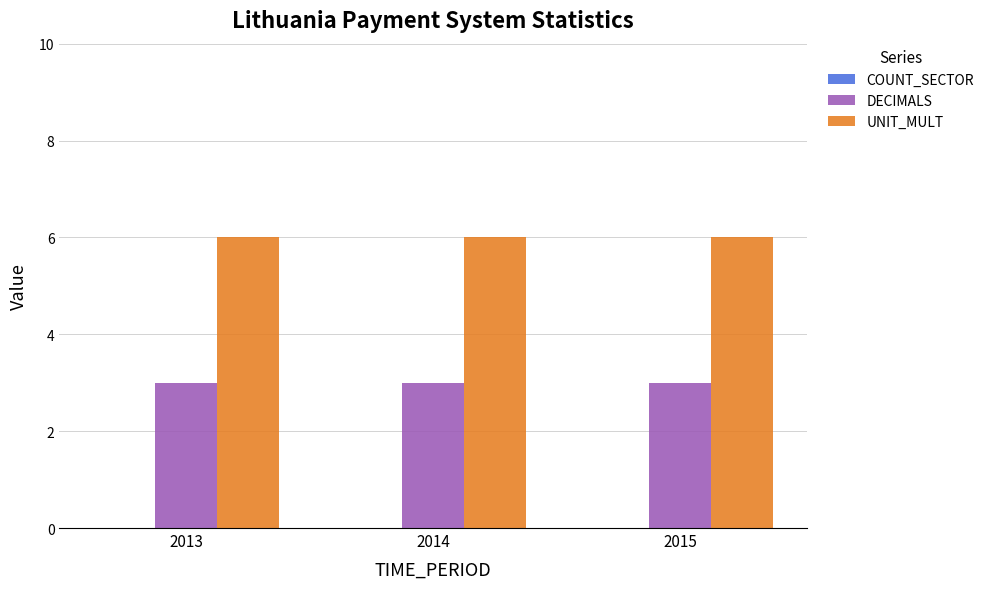

List the series in order of their peak value, highest first.

UNIT_MULT, DECIMALS